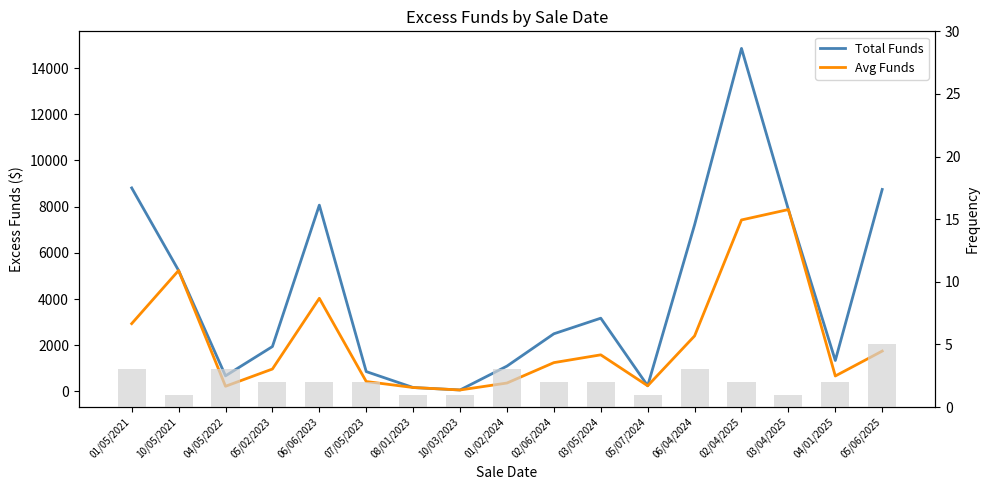

At which category is the sum across all series the highest?

02/04/2025